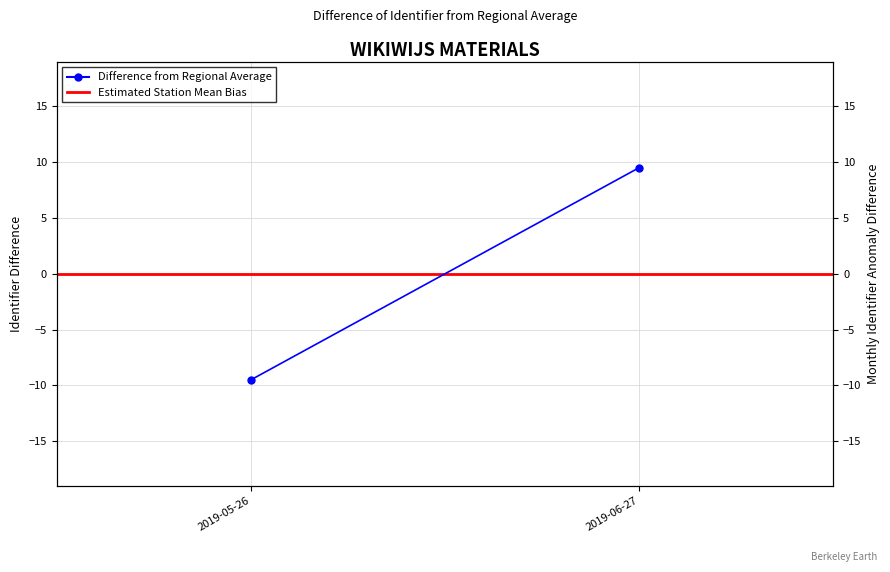

What are all the series names shown in the legend?

Difference from Regional Average, Estimated Station Mean Bias